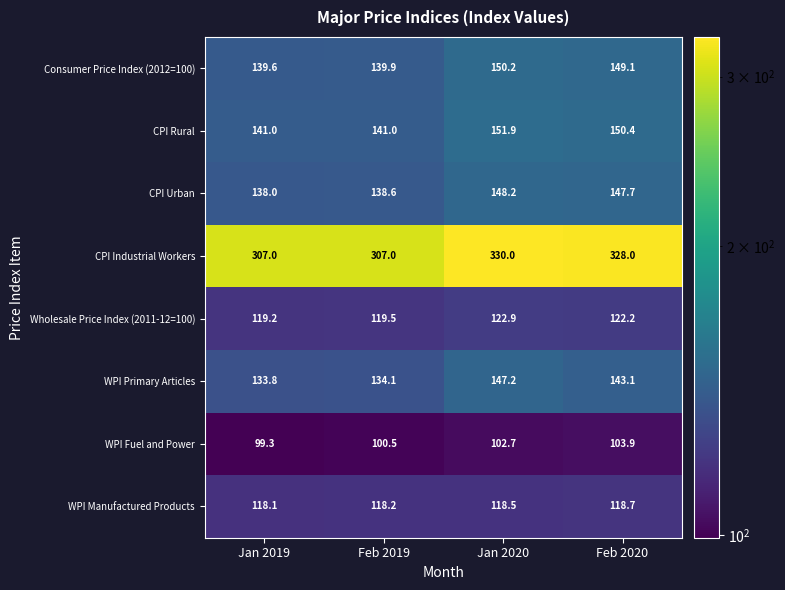

At Jan 2019, list the series in order from smallest to largest.

WPI Fuel and Power, WPI Manufactured Products, Wholesale Price Index (2011-12=100), WPI Primary Articles, CPI Urban, Consumer Price Index (2012=100), CPI Rural, CPI Industrial Workers